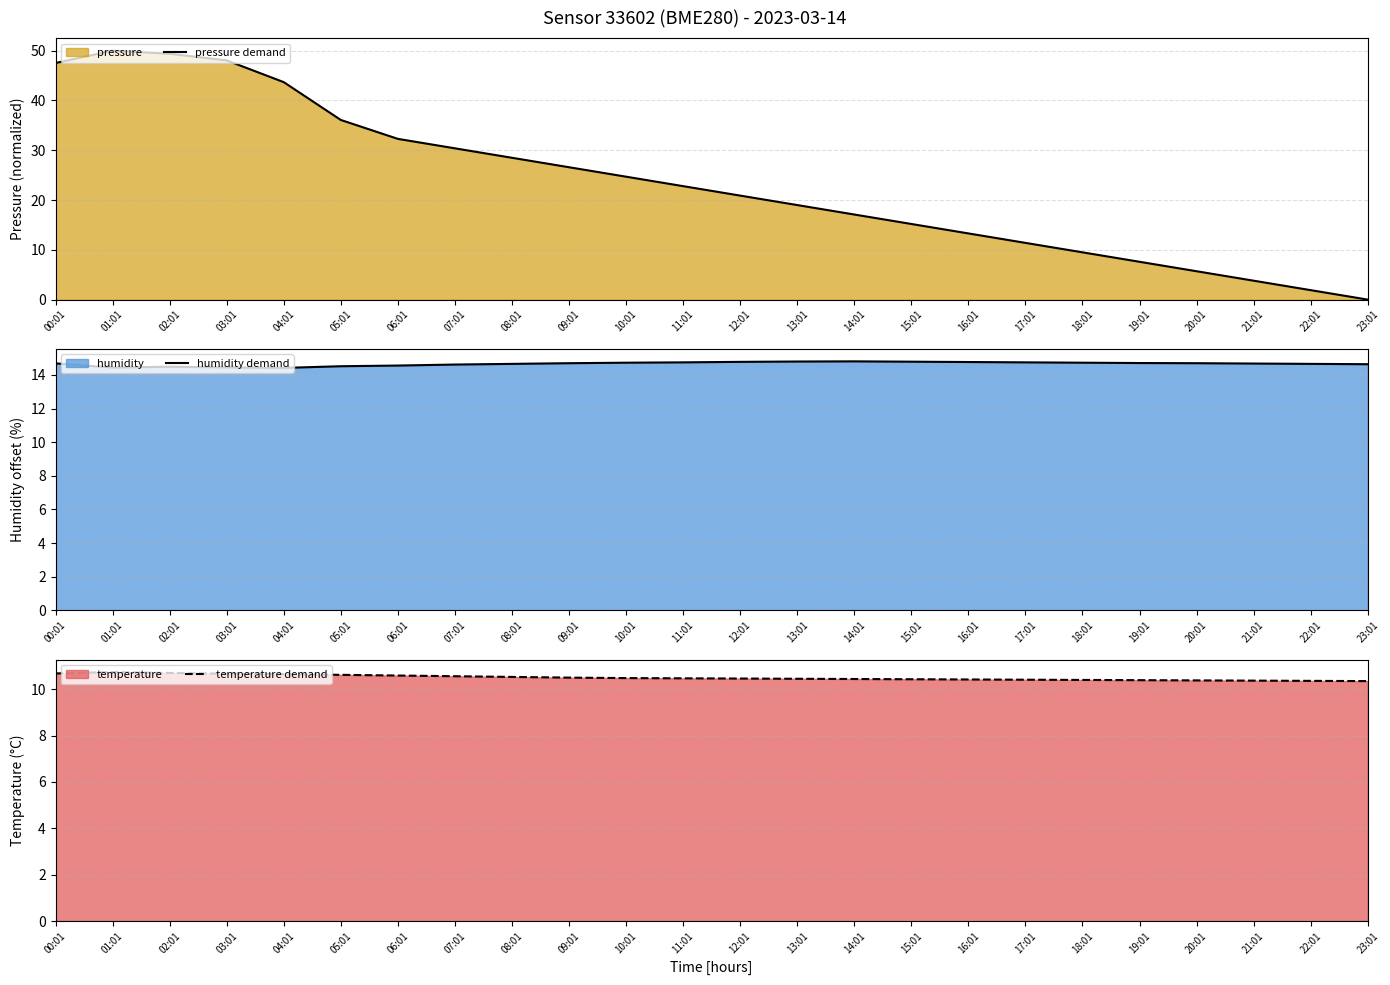

At which label is humidity demand closest to 14?

04:01